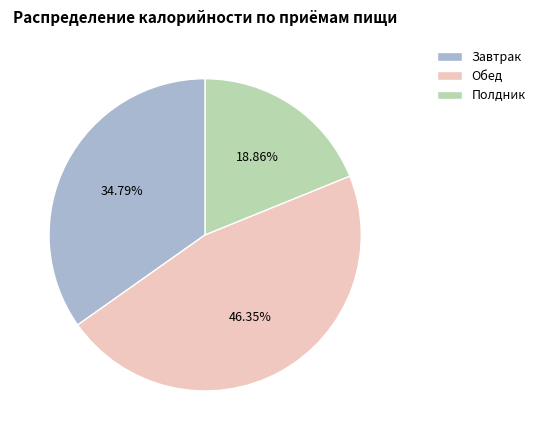

Approximately how many times larger is the value at Обед compared to Полдник?

2.5